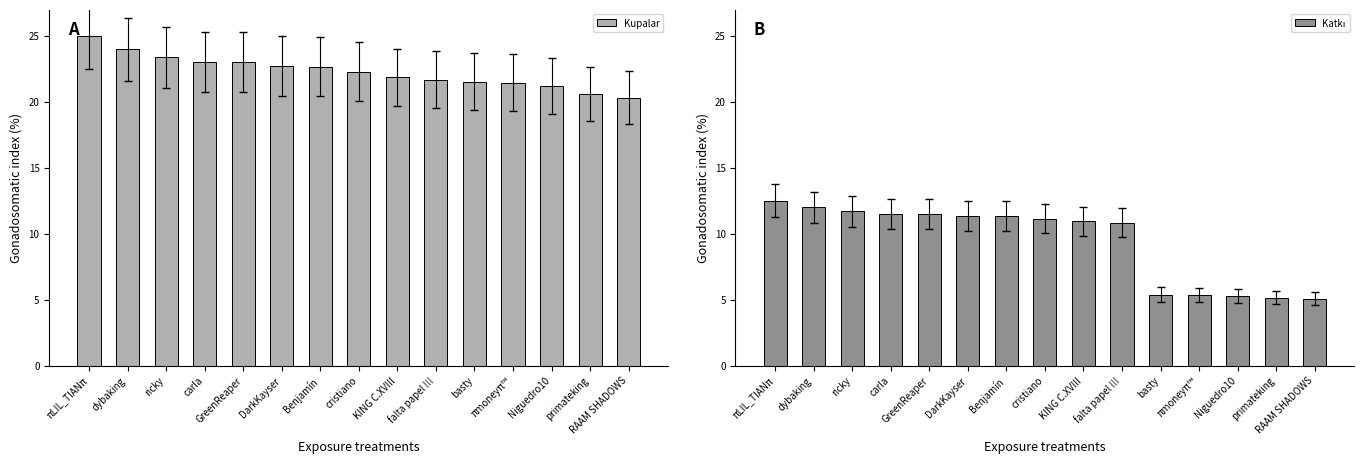

Which series changed the most between ricky and πmoneyπ™?

Katkı